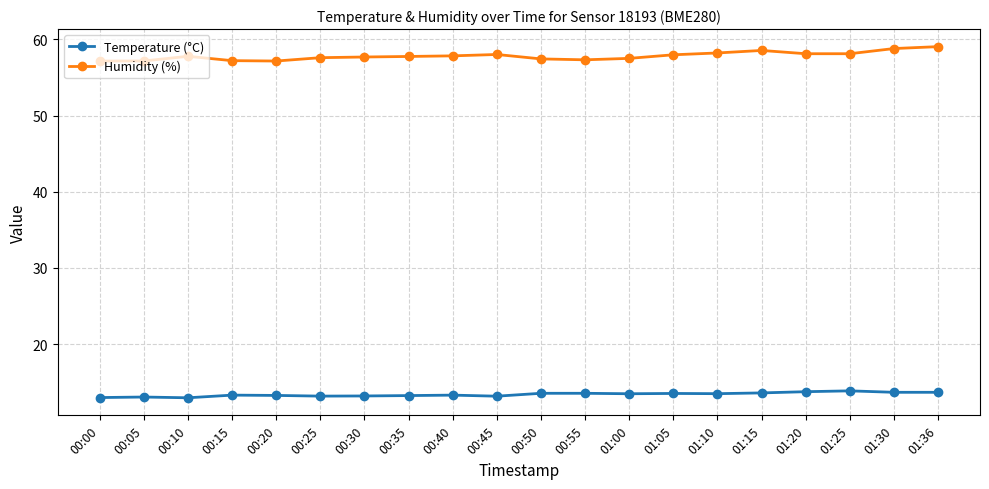

True or false: Temperature (°C) has more than 2 interior local peaks.

True